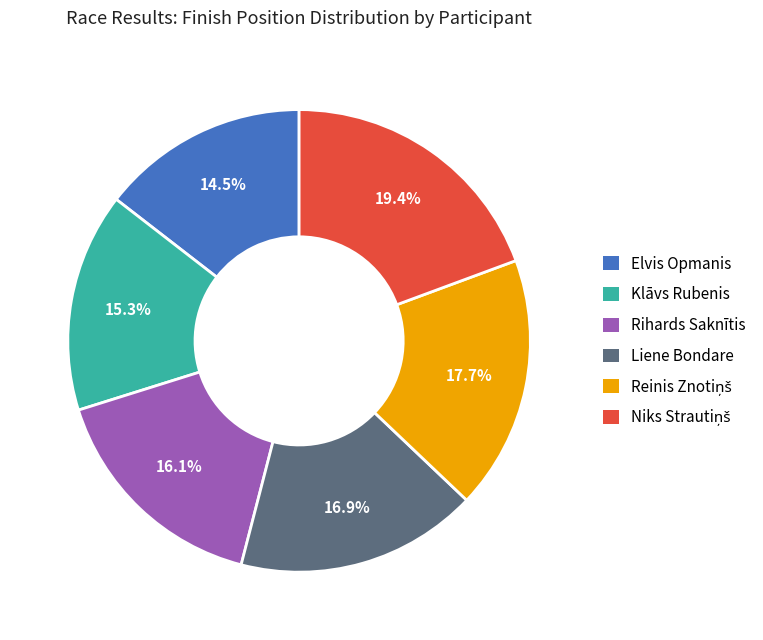

To the nearest percent, what is the difference between the Liene Bondare and Elvis Opmanis slice percentages?

2%